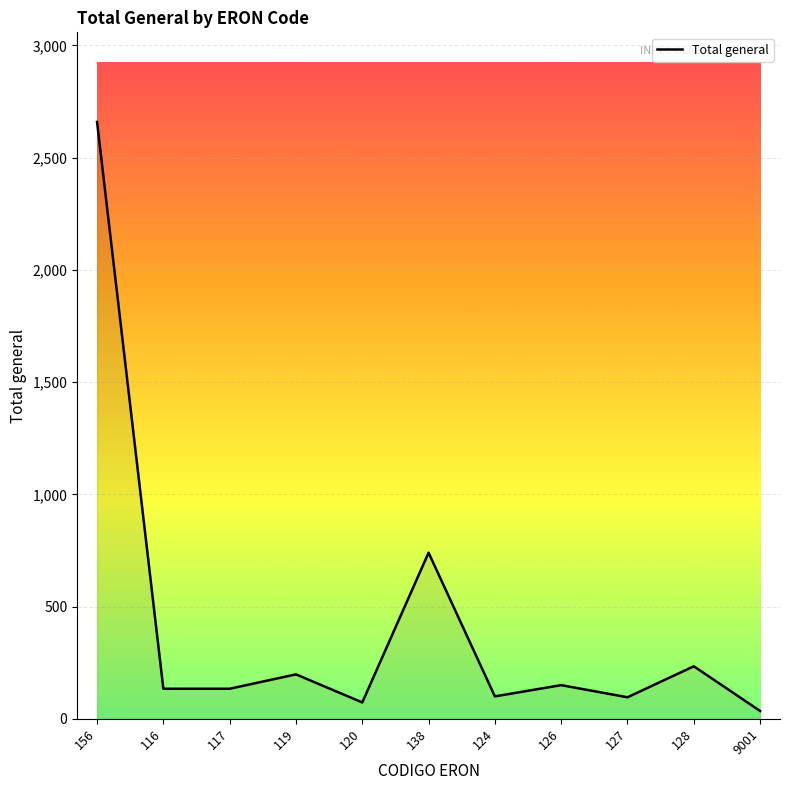

Read the value at 126, to the nearest 50.

150